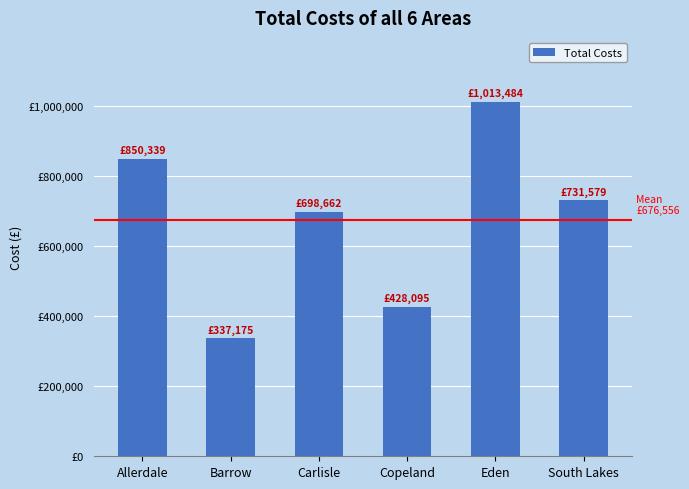

Reading right to left, list all the values displayed in this chart.

South Lakes=731579.2	Eden=1013483.7	Copeland=428094.8	Carlisle=698661.9	Barrow=337175.2	Allerdale=850338.9